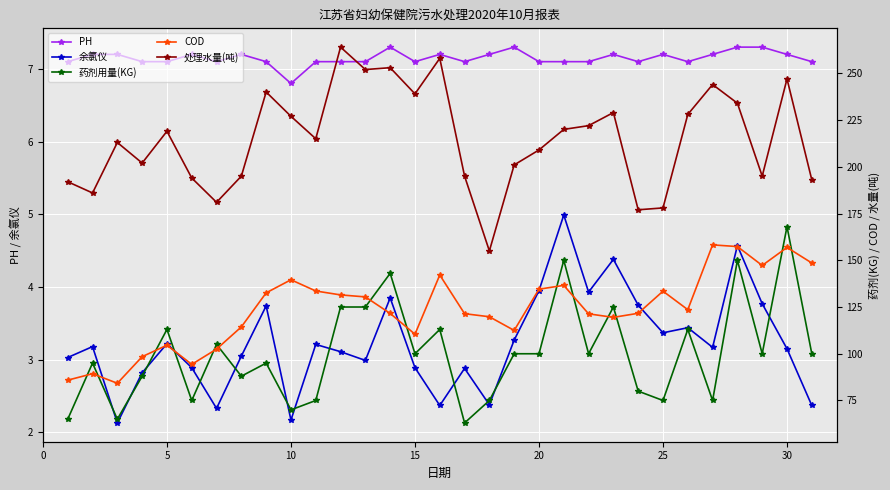

True or false: 余氯仪 has more than 0 interior local peaks.

True